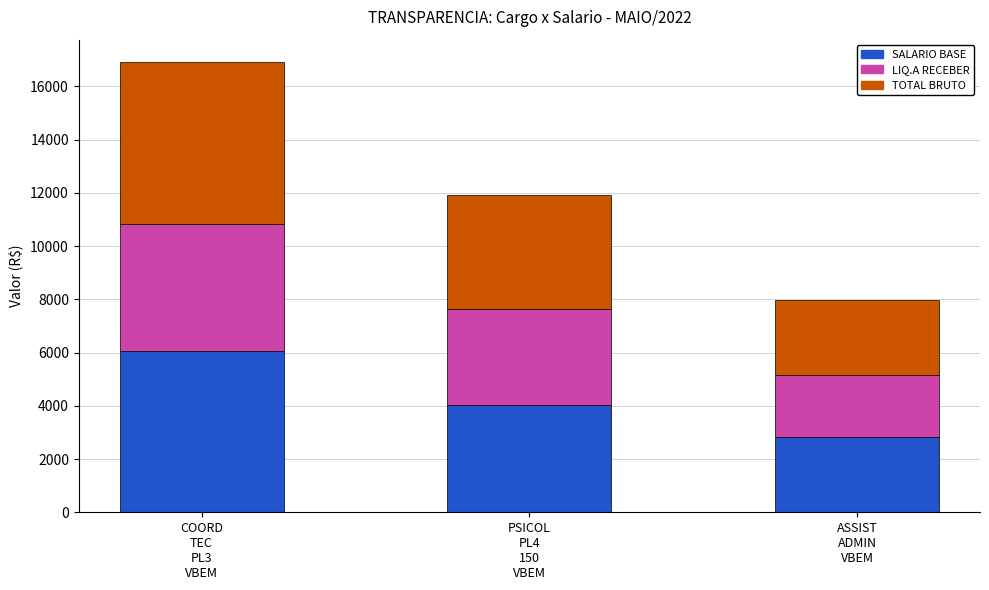

Does the chart contain stacked bars?

Yes